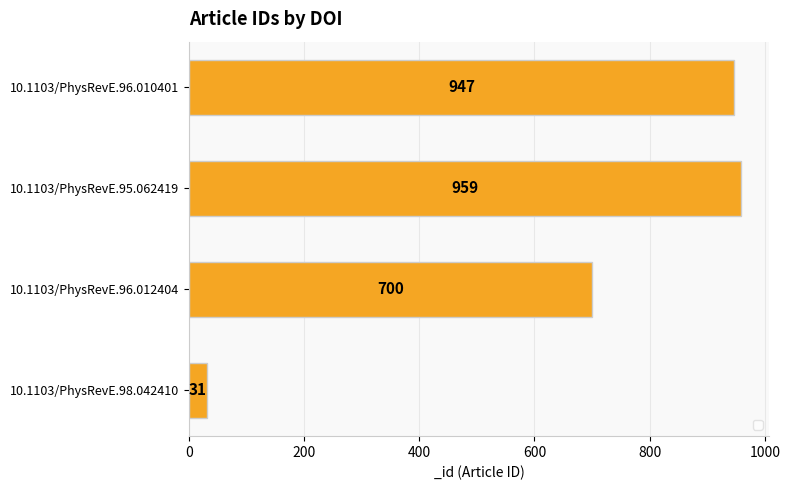

What is the approximate value at 10.1103/PhysRevE.96.010401?

947